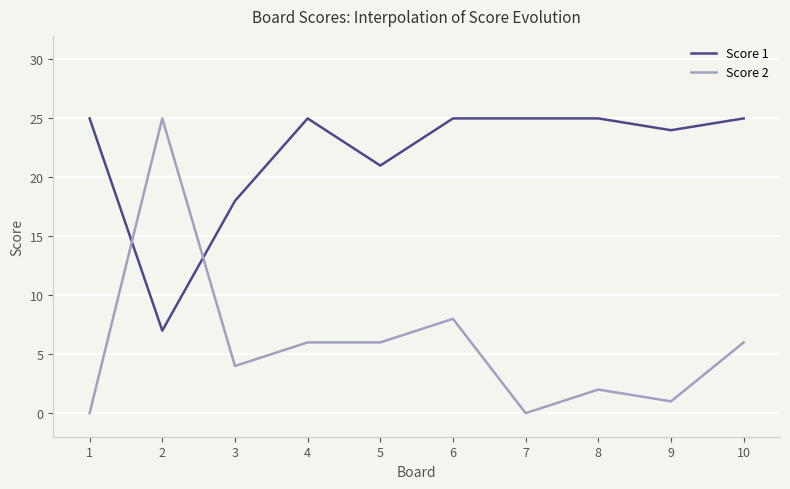

Reading right to left, extract all data points from this chart.

Score 1: 10=25	9=24	8=25	7=25	6=25	5=21	4=25	3=18	2=7	1=25
Score 2: 10=6	9=1	8=2	7=0	6=8	5=6	4=6	3=4	2=25	1=0